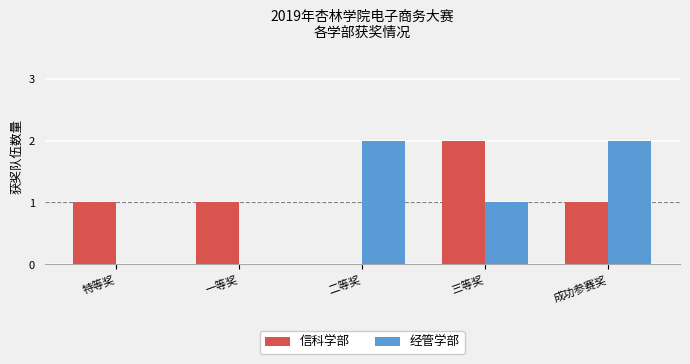

What are all the series names shown in the legend?

信科学部, 经管学部